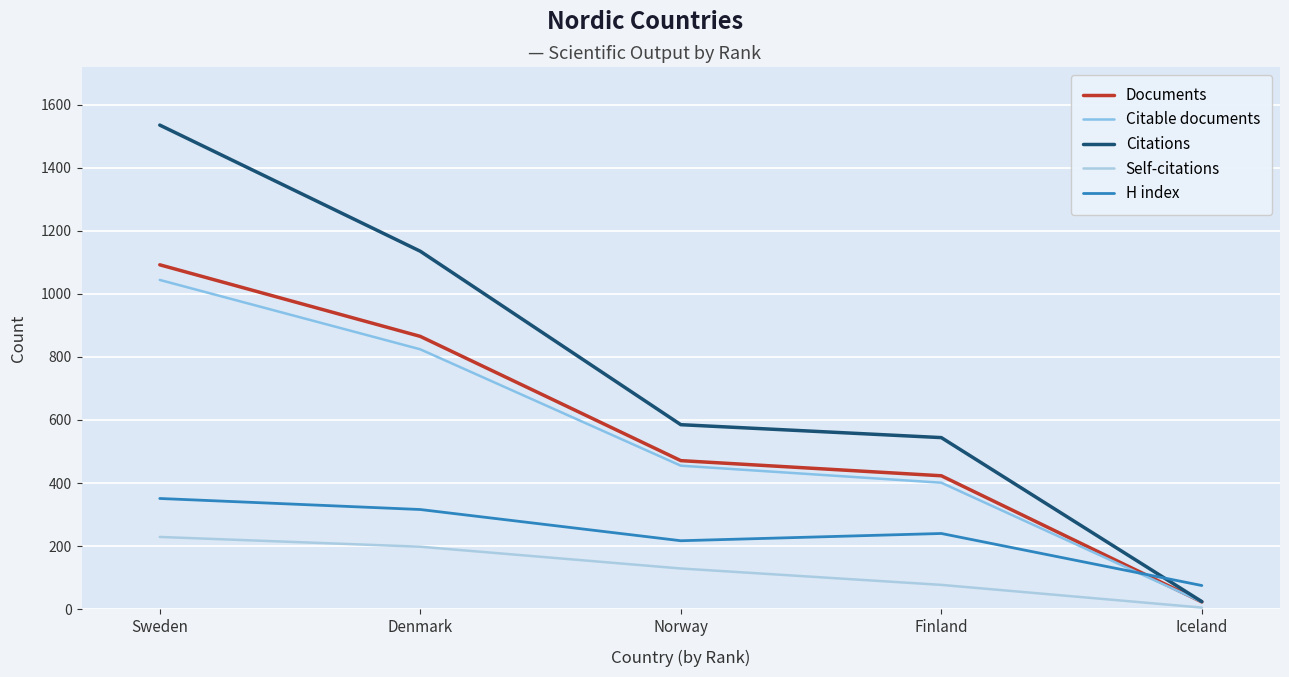

Reading left to right, what are all the values shown in this chart?

Documents: 1092	865	471	423	23
Citable documents: 1044	824	455	401	23
Citations: 1535	1135	585	544	24
Self-citations: 229	198	129	77	5
H index: 351	316	217	240	75